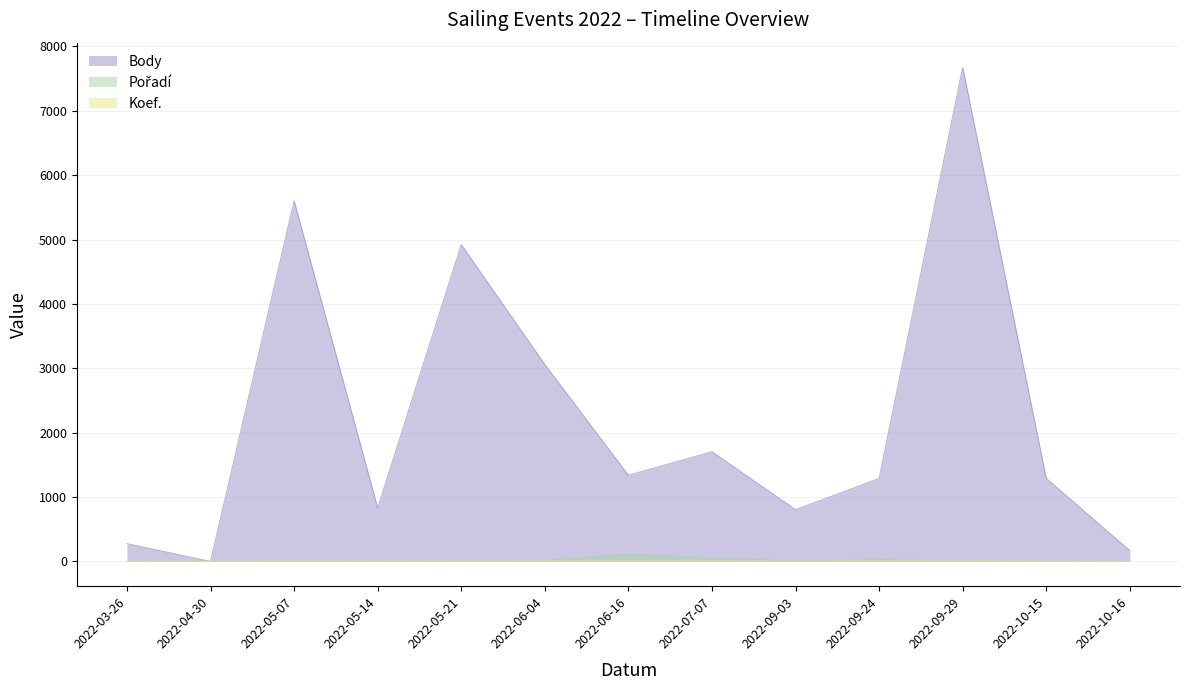

True or false: Body and Koef. cross at least once.

False